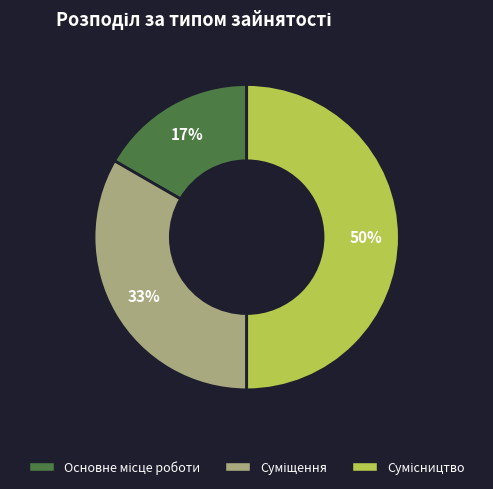

To the nearest percent, what is the difference between the largest and smallest slice percentages?

33%